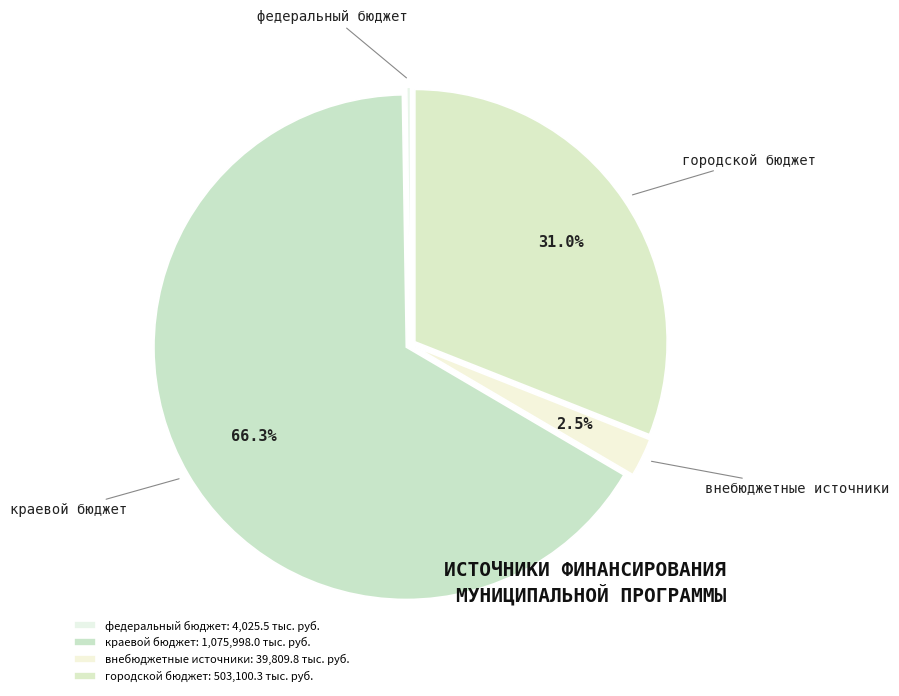

Do краевой бюджет and городской бюджет together represent more than half of the pie?

Yes